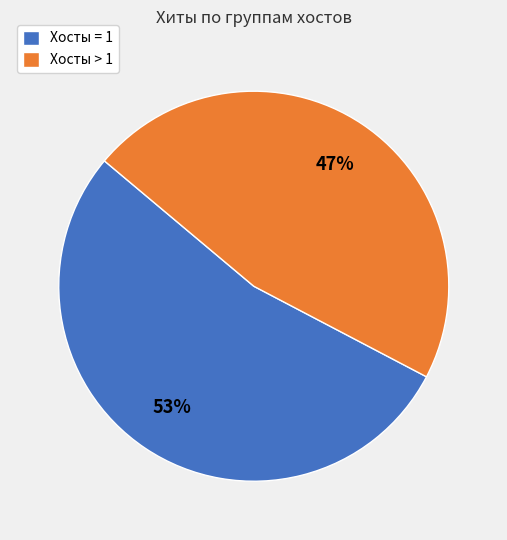

Count the number of slices in the pie.

2